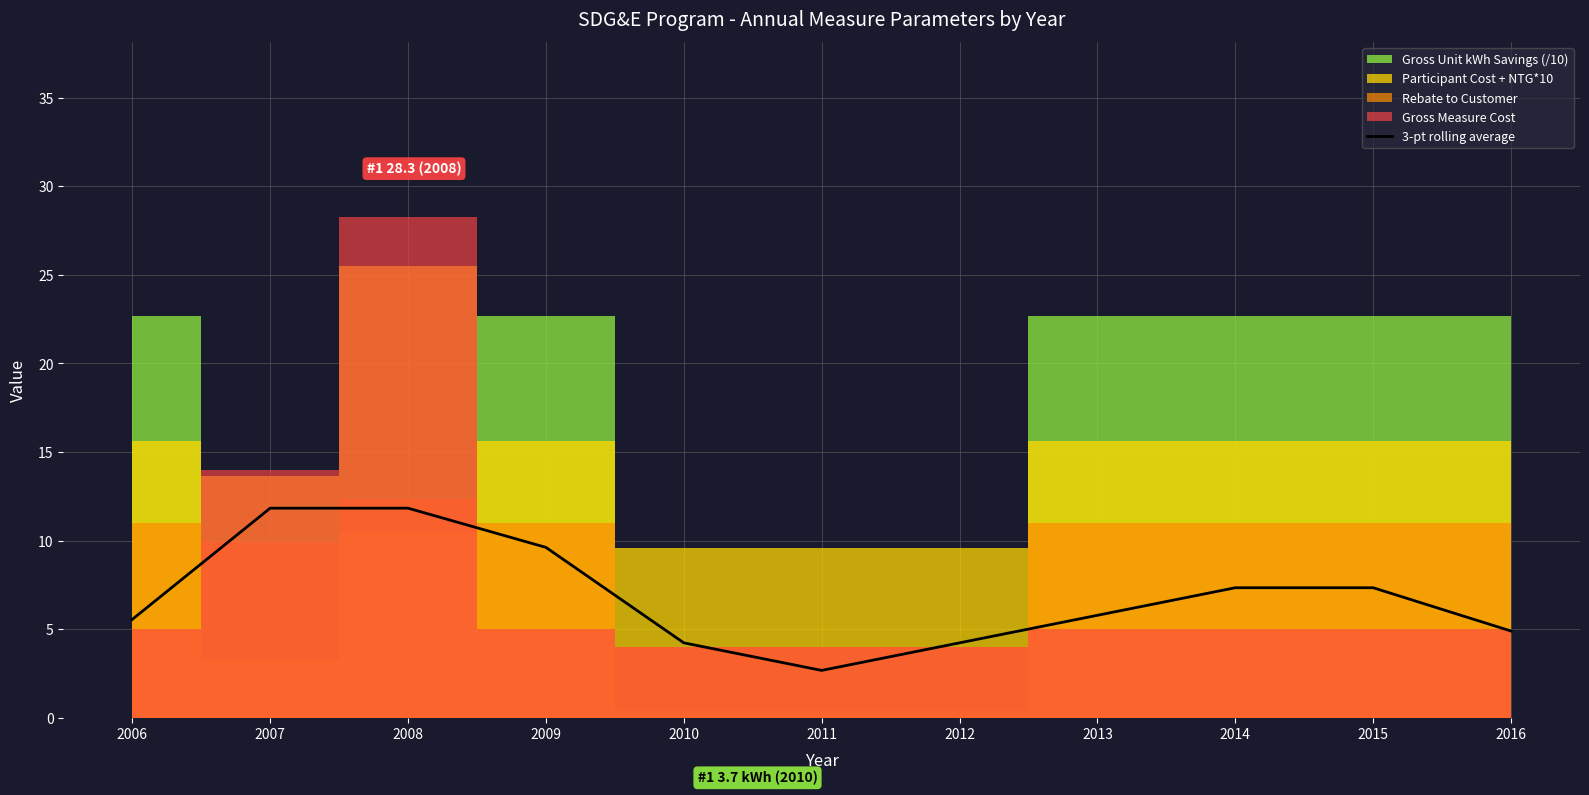

What is the minimum value shown in the chart?

2.7